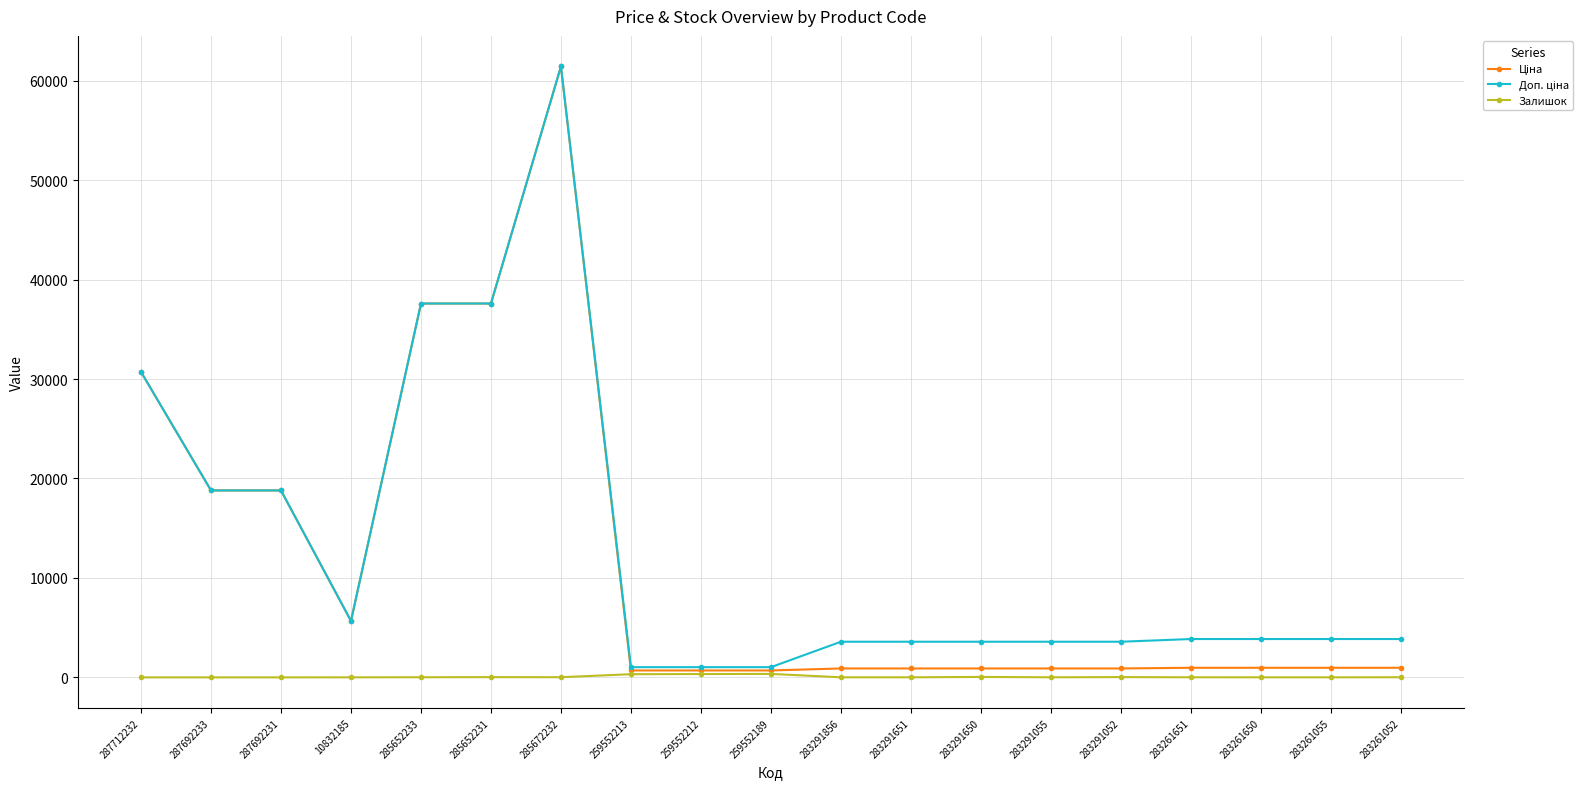

Is it true that Залишок equals 13.0 at 285652233?

True